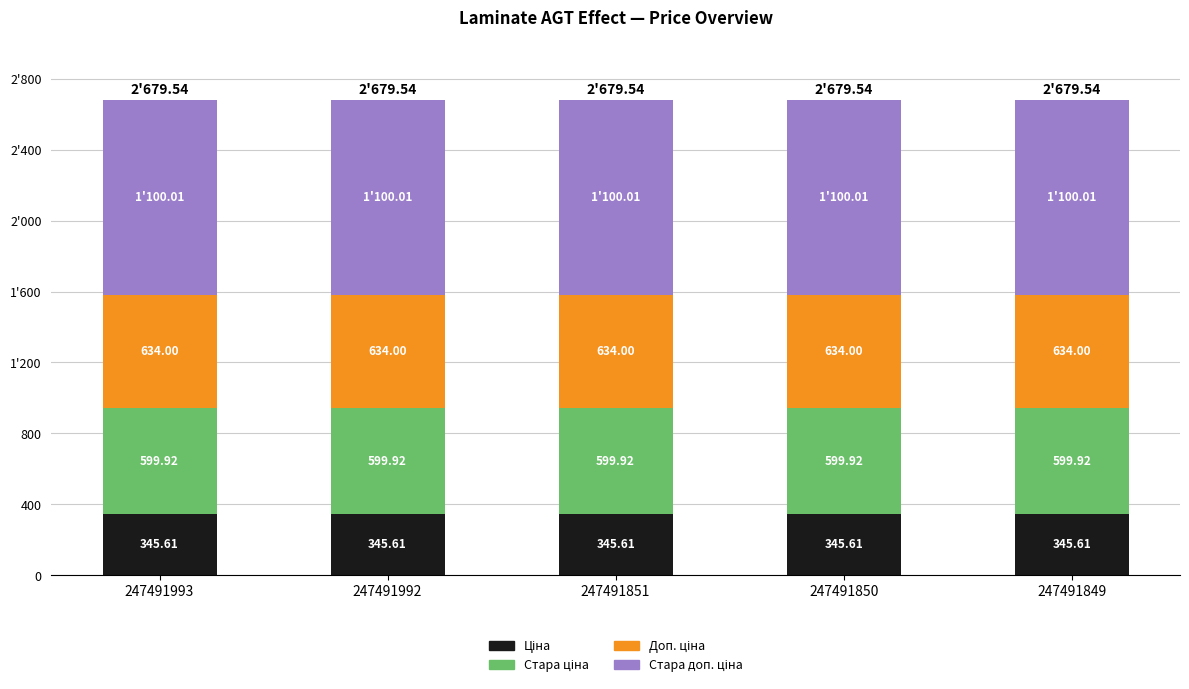

Are the bars grouped side by side (vs. stacked)?

No